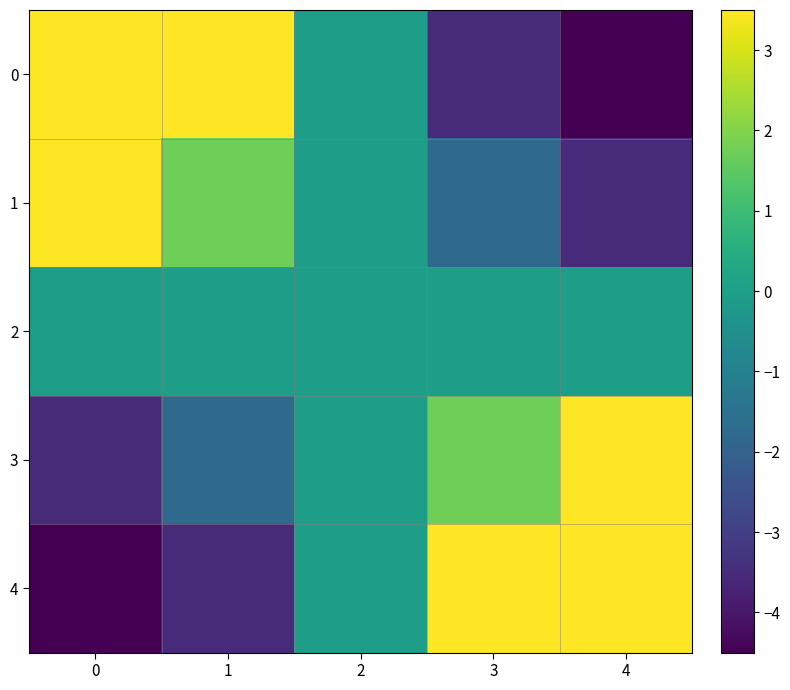

Count the number of data series in this chart.

5